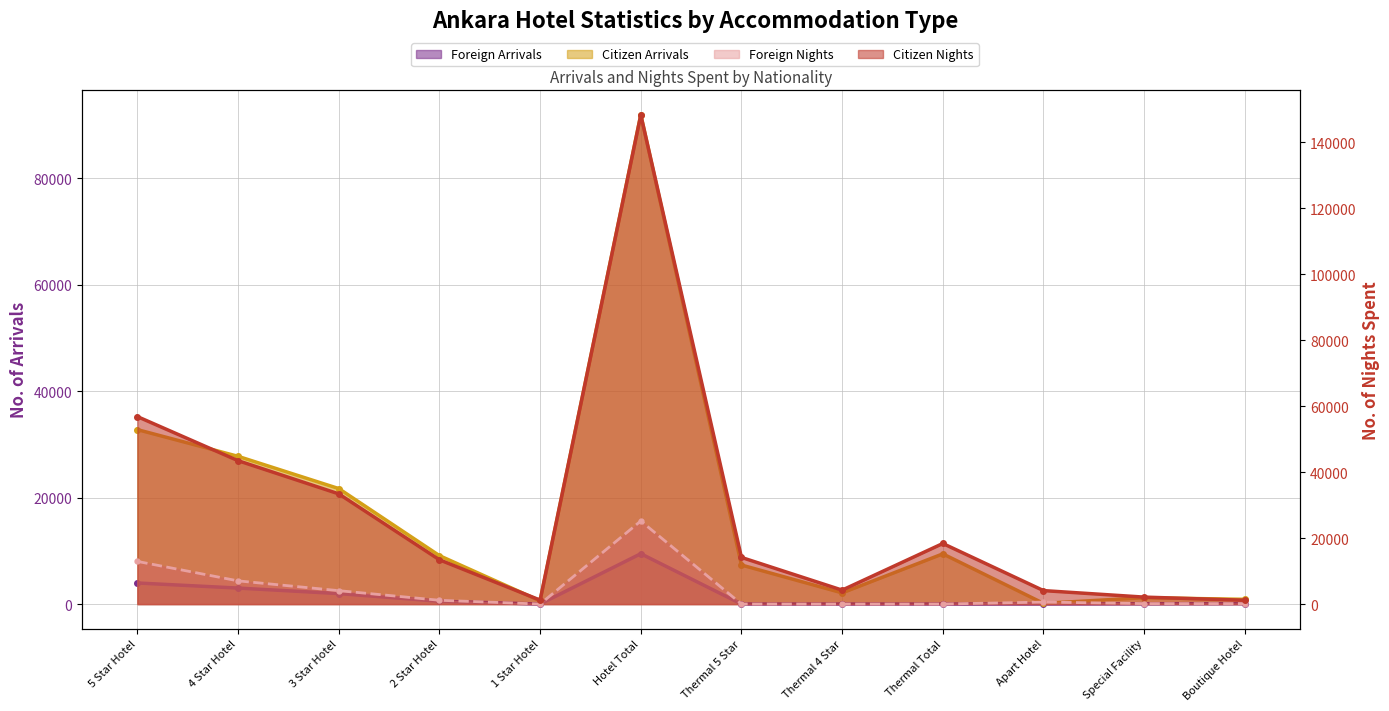

Does the chart have visible grid lines?

Yes